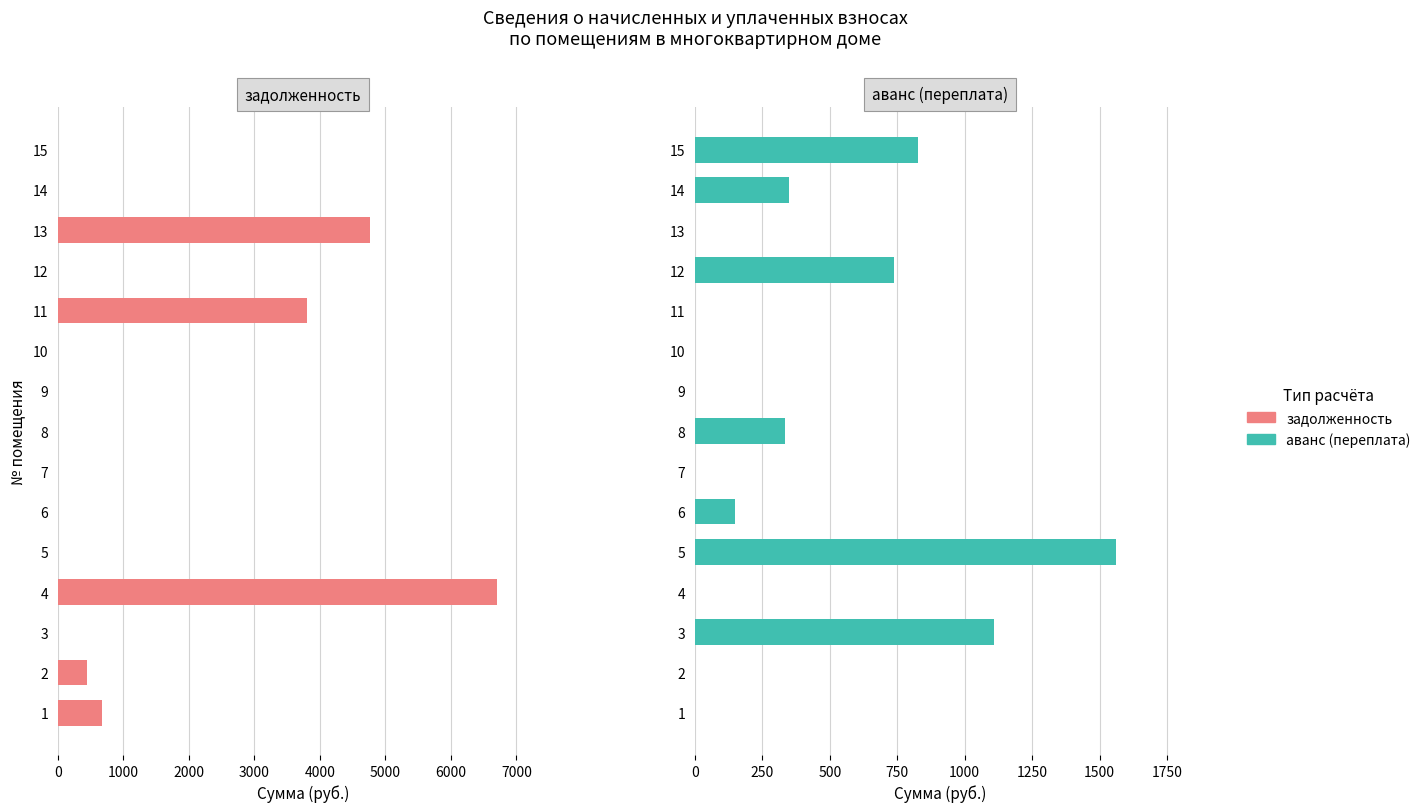

What is the sum of all аванс (переплата) values?

5067.1